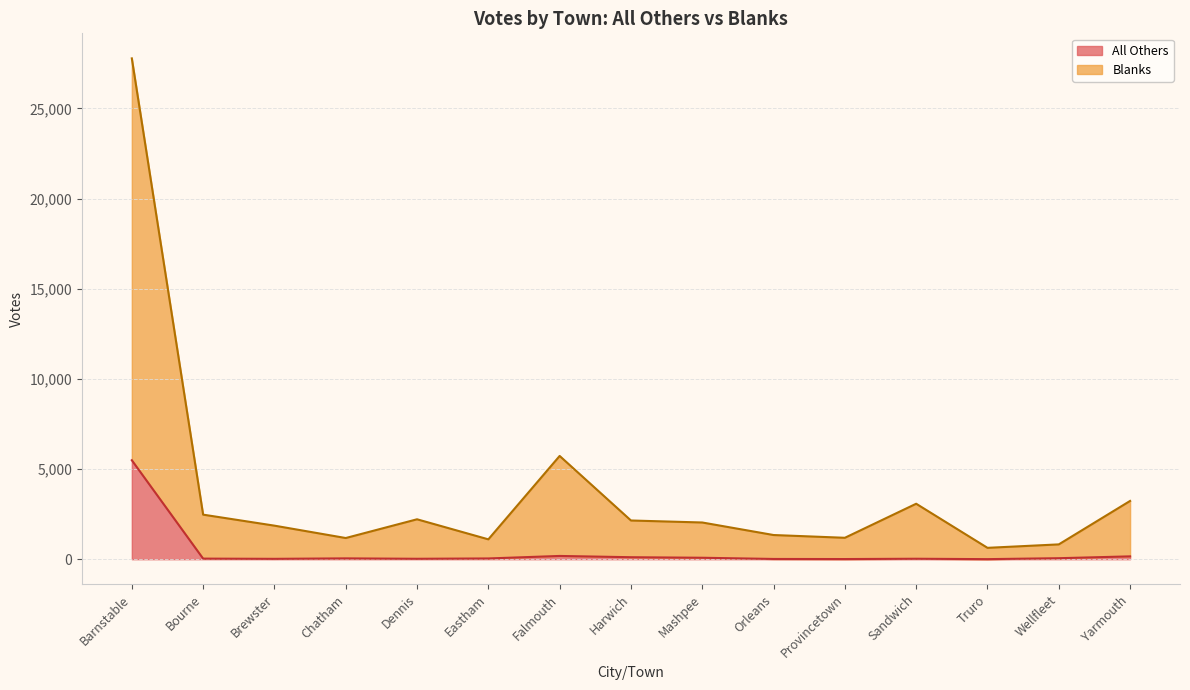

Which category has the highest value in the All Others series?

Barnstable